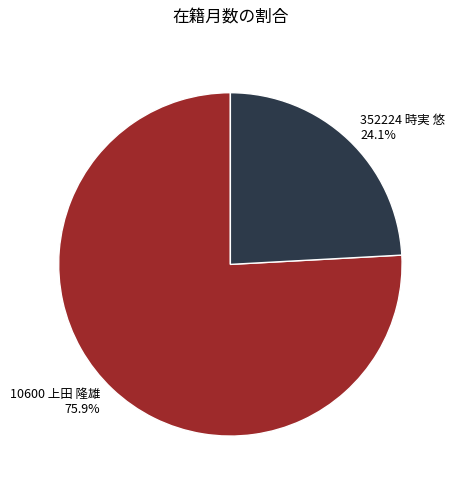

Which has a higher value, 10600 上田 隆雄 75.9% or 352224 時実 悠 24.1%?

10600 上田 隆雄 75.9%